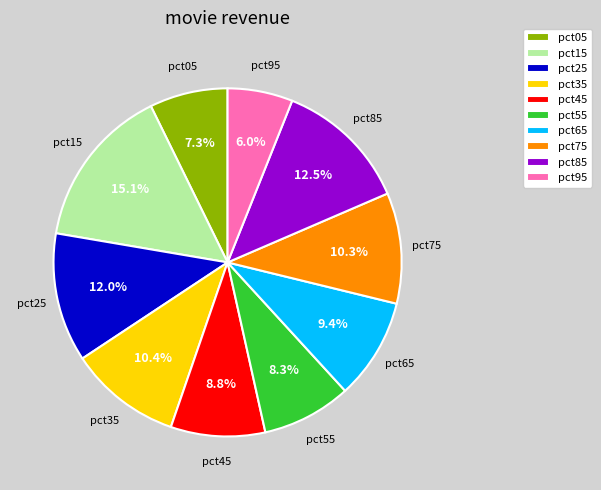

To the nearest percent, what is the average slice percentage?

10%